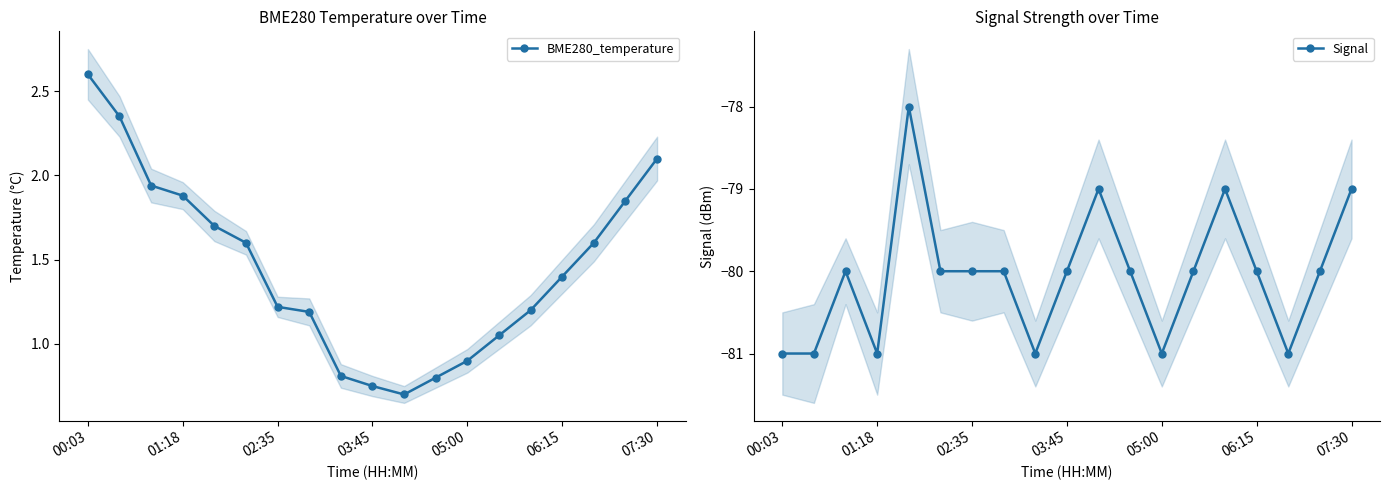

At which label does BME280_temperature reach its minimum?

10